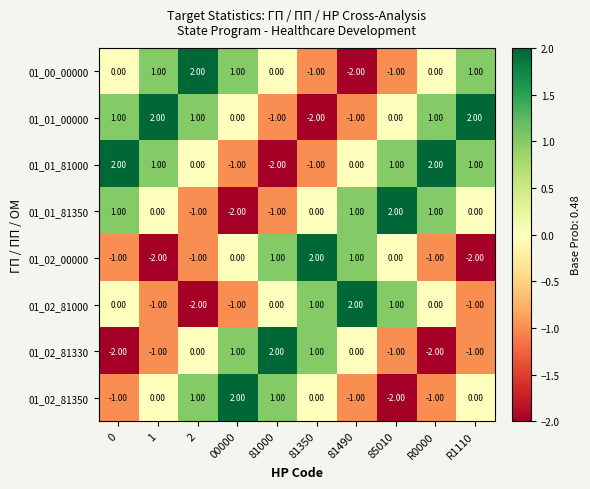

What is the difference between the highest and lowest values at R0000?

4